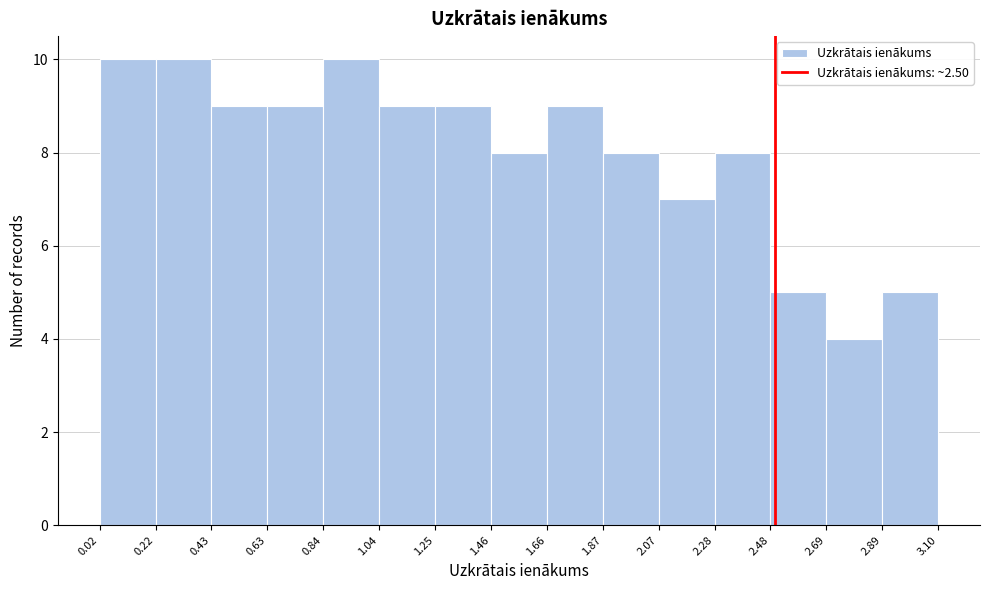

Reading left to right, list every bar in this chart as the range it spans on the x-axis followed by its height. The values are not printed on the chart, so give them approximately, as read against the axis.

0.02 to 0.22: 10
0.22 to 0.43: 10
0.43 to 0.63: 9
0.63 to 0.84: 9
0.84 to 1.04: 10
1.04 to 1.25: 9
1.25 to 1.46: 9
1.46 to 1.66: 8
1.66 to 1.87: 9
1.87 to 2.07: 8
2.07 to 2.28: 7
2.28 to 2.48: 8
2.48 to 2.69: 5
2.69 to 2.89: 4
2.89 to 3.10: 5